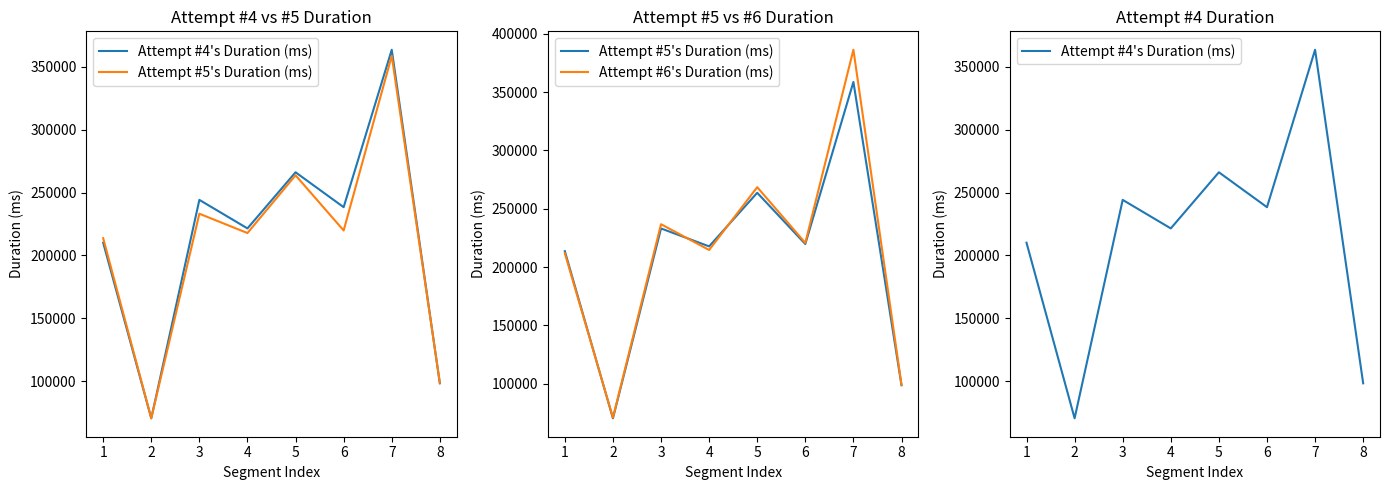

Where is the first local maximum for Attempt #5's Duration (ms)?

3